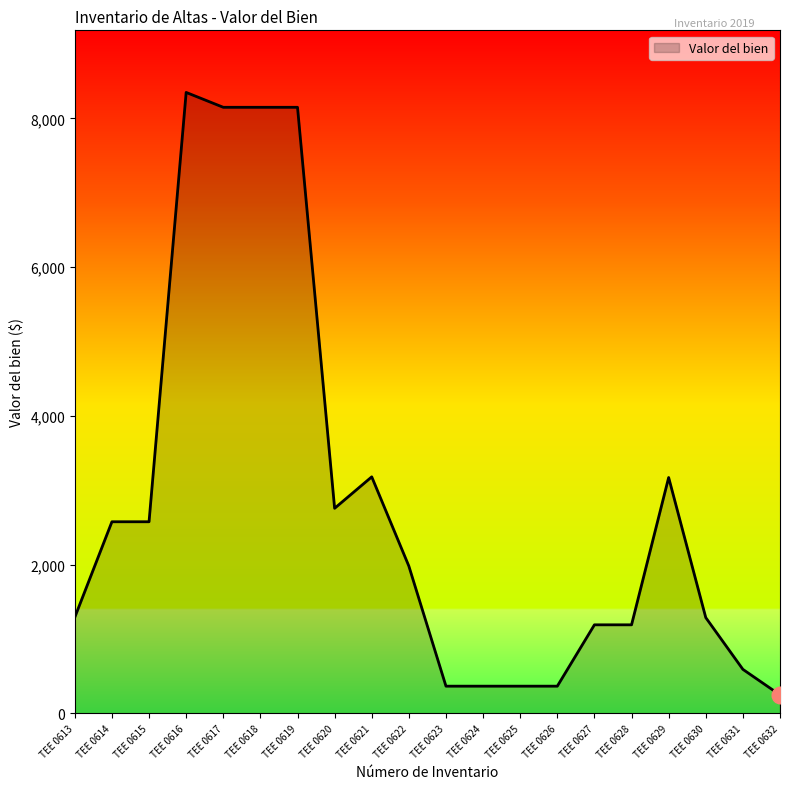

Count the number of data series in this chart.

1